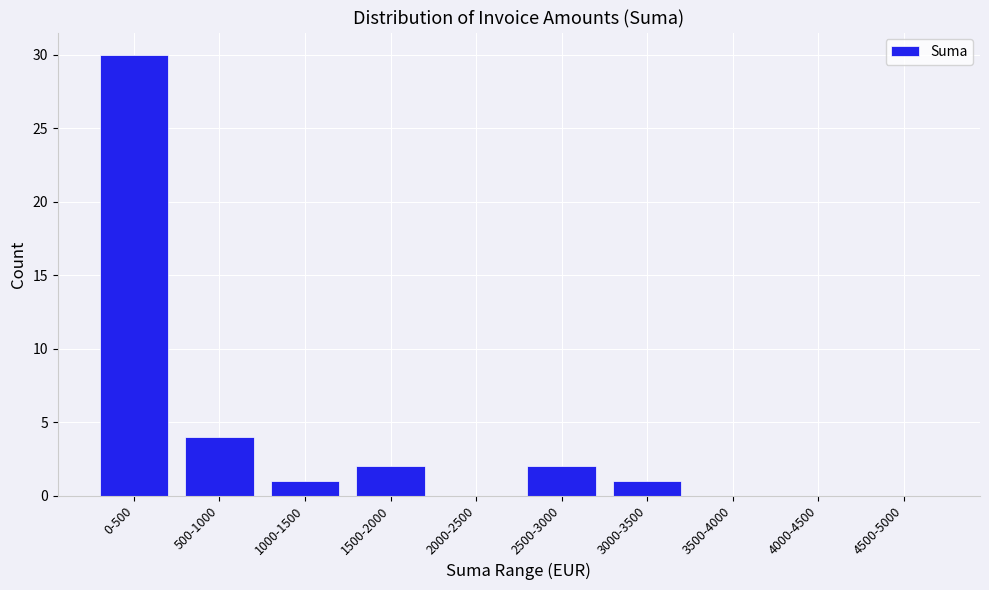

Reading right to left, list all the values displayed in this chart.

4500-5000=0	4000-4500=0	3500-4000=0	3000-3500=1	2500-3000=2	2000-2500=0	1500-2000=2	1000-1500=1	500-1000=4	0-500=30